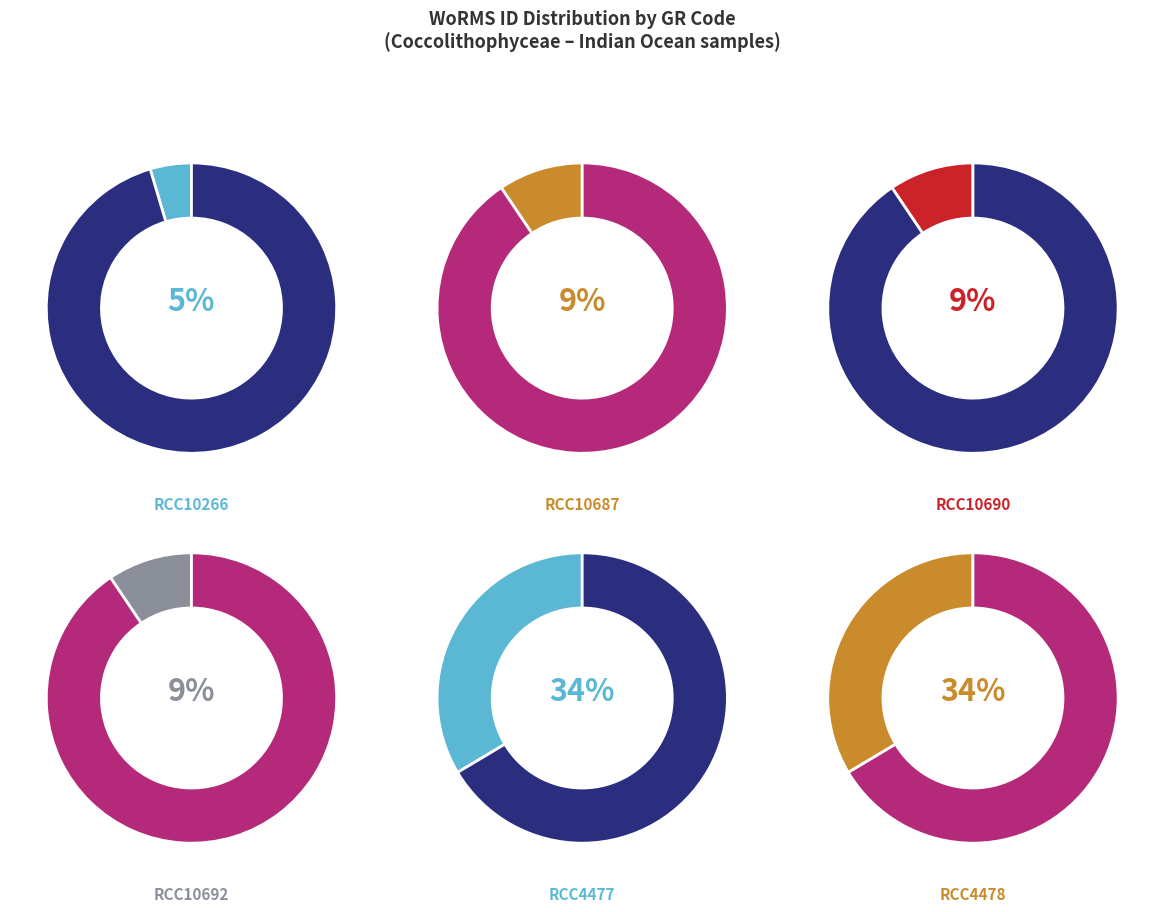

To the nearest percent, what portion does RCC4478 represent?

34%